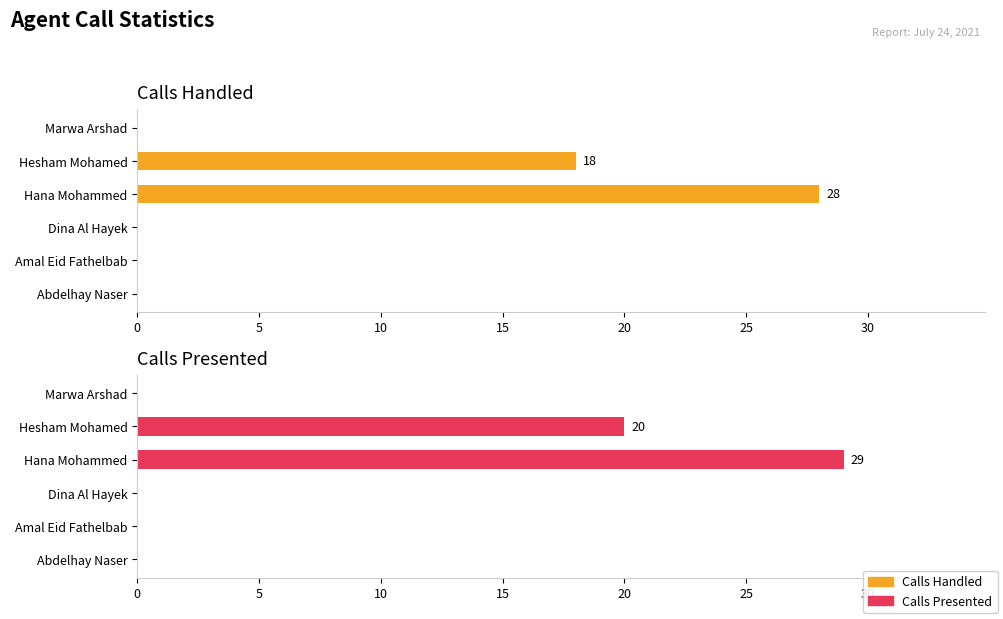

How many bars are there in total?

12